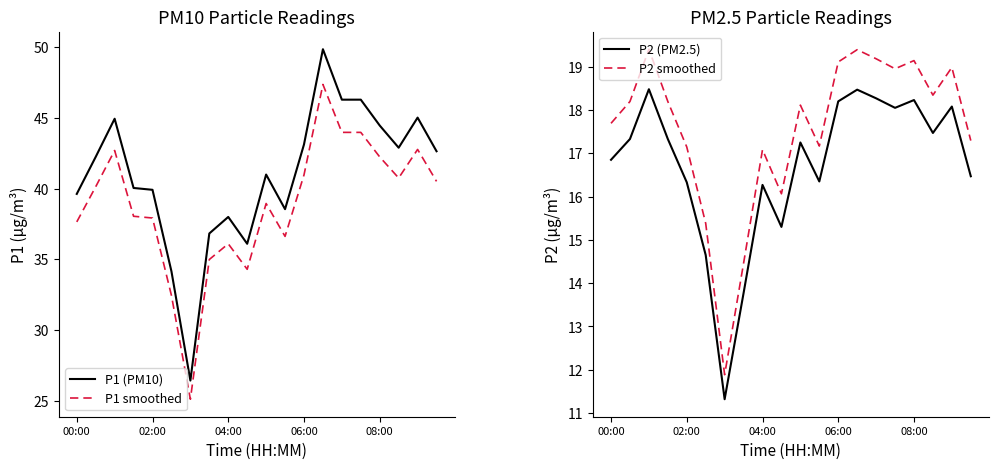

What is the minimum value shown in the chart?

11.3